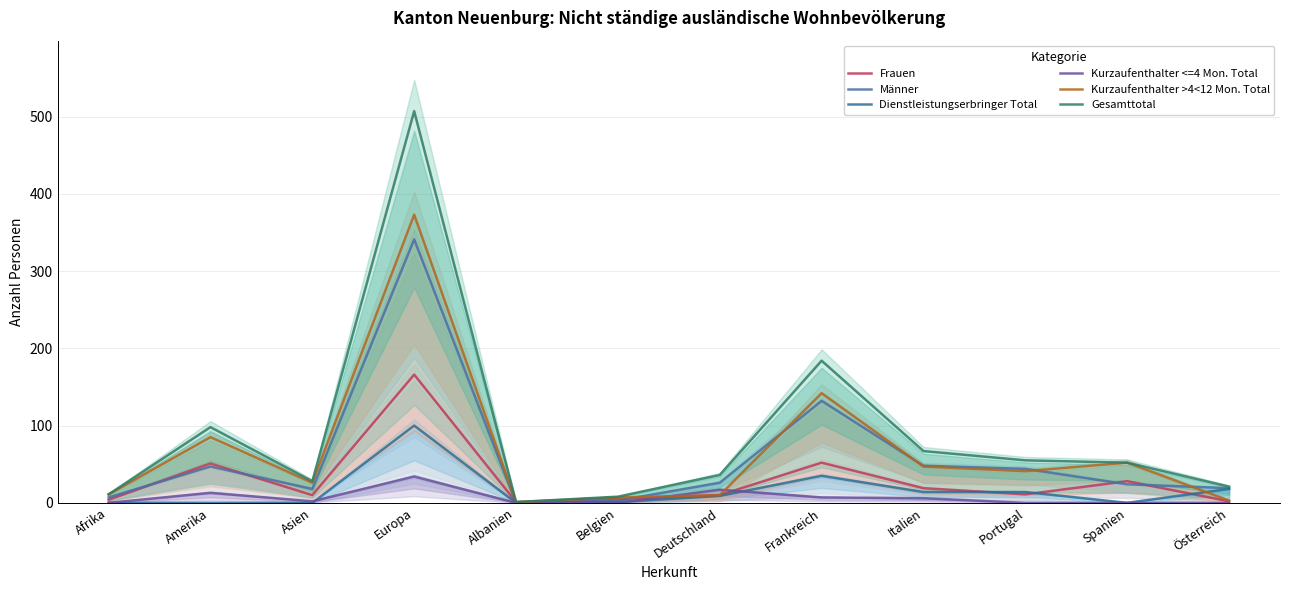

What is the difference between the second highest and minimum values in the Kurzaufenthalter >4<12 Mon. Total series?

141